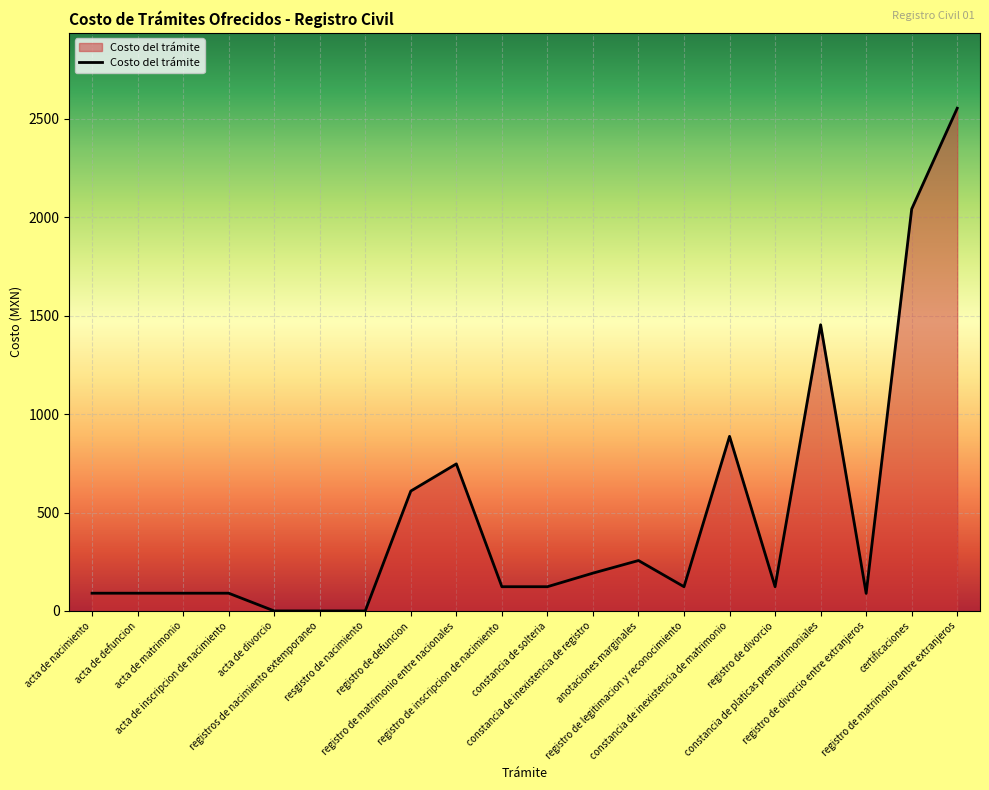

At which label is the value closest to 1277?

constancia de platicas prematrimoniales